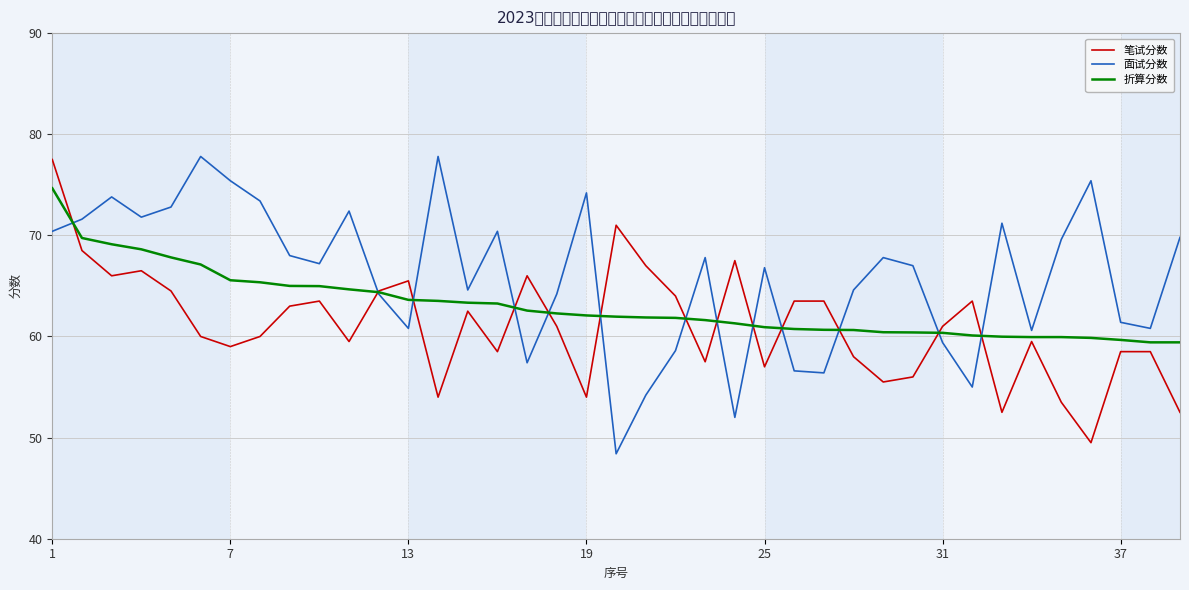

Which series has the largest total across all categories?

面试分数